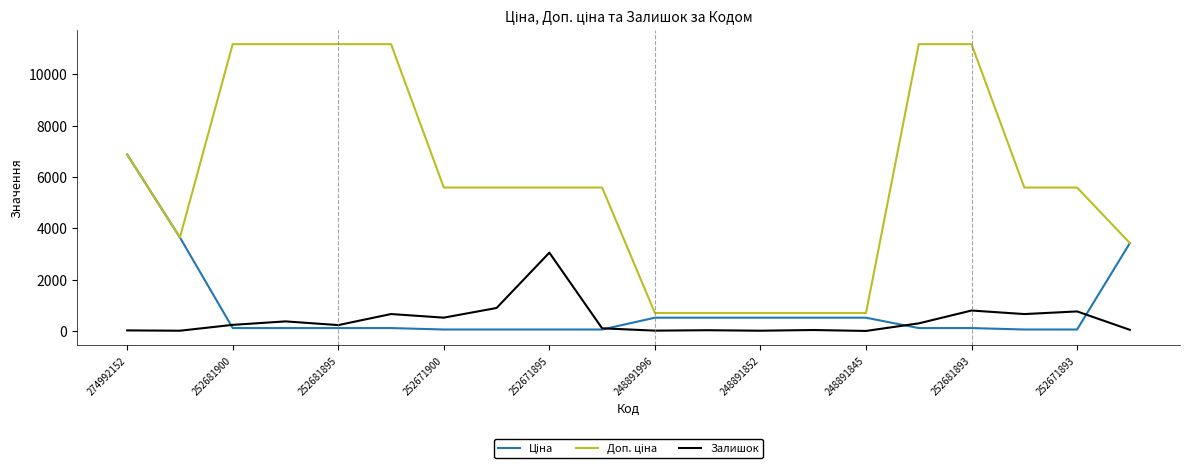

What is the maximum value shown in the chart?

11169.0